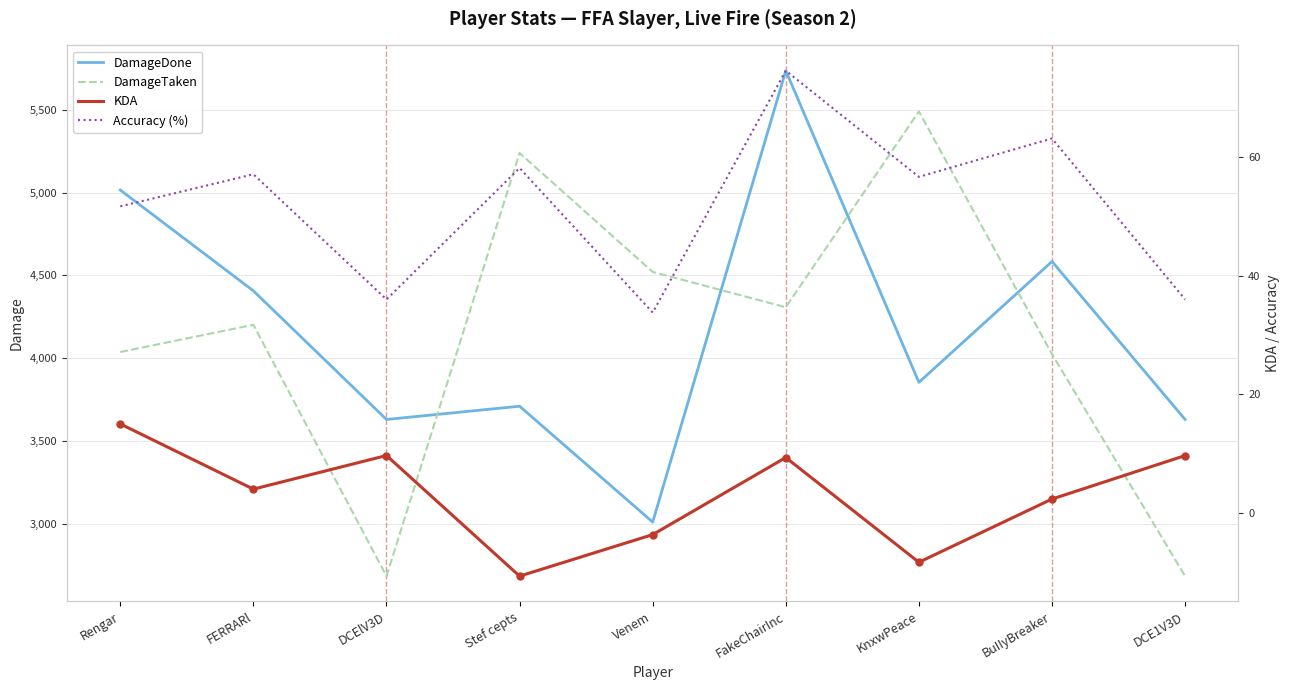

How many interior local valleys does the DamageTaken series have?

2